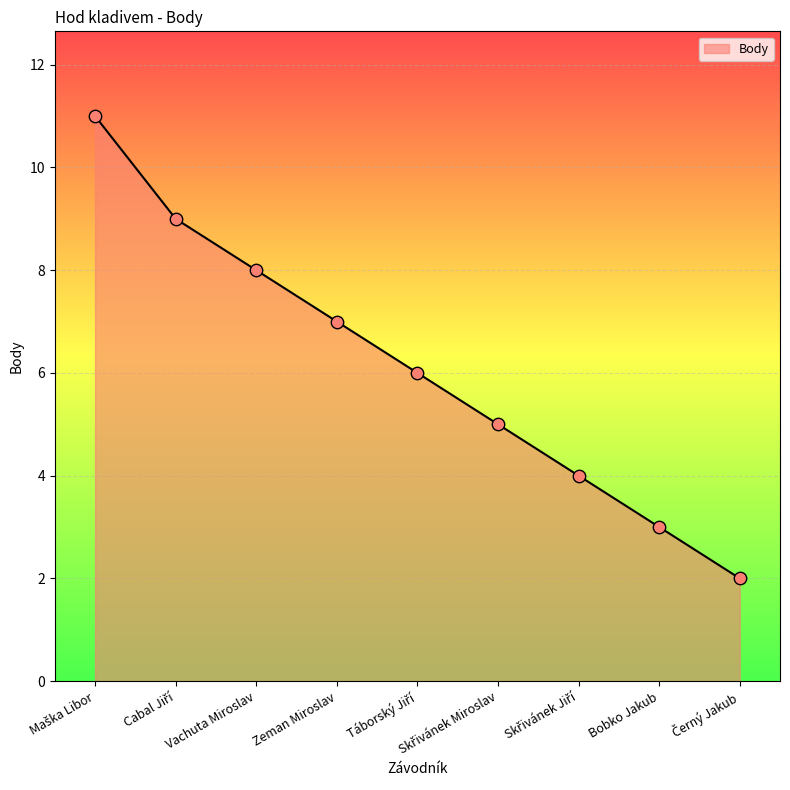

Which has a higher value, Vachuta Miroslav or Zeman Miroslav?

Vachuta Miroslav